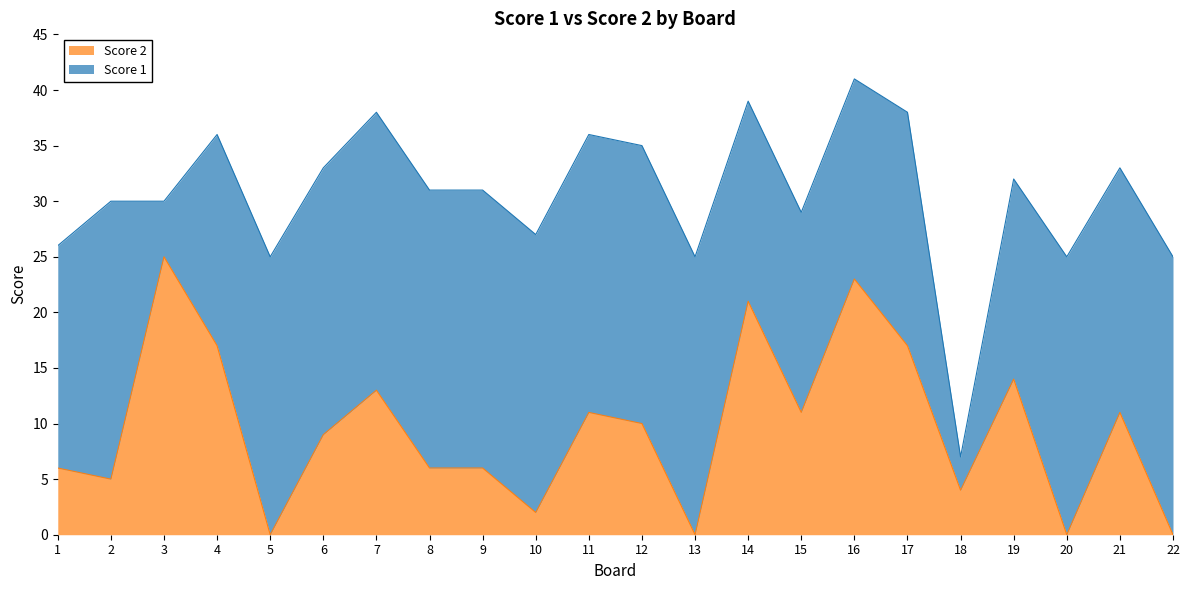

How many lines are shown in the chart?

2